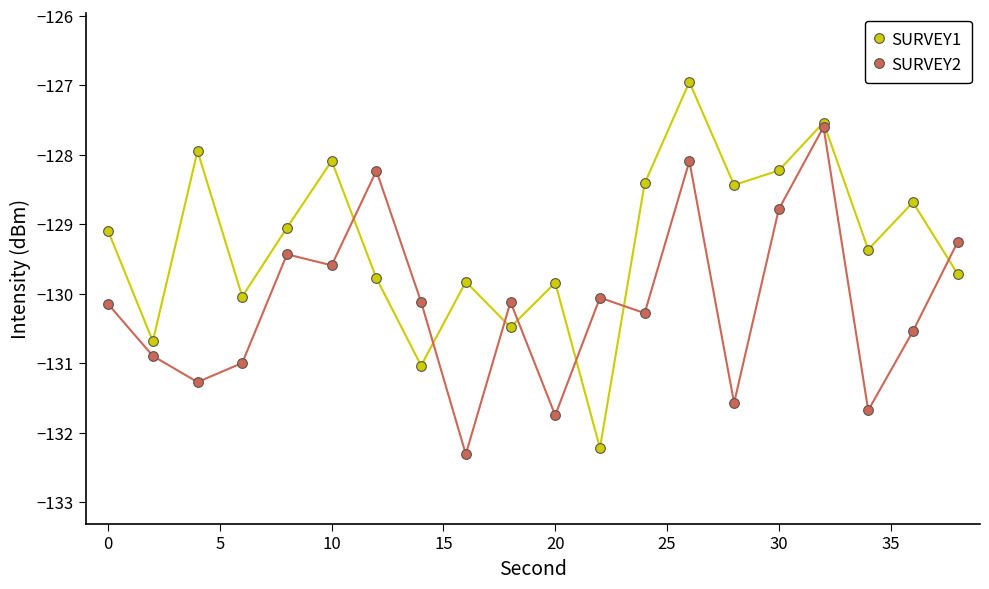

How many data points in SURVEY1 are above -129?

8